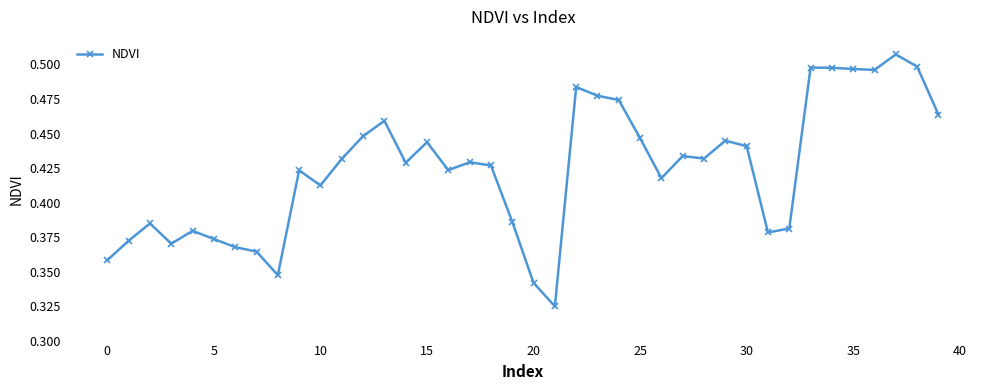

What is the sum of all values?

17.0